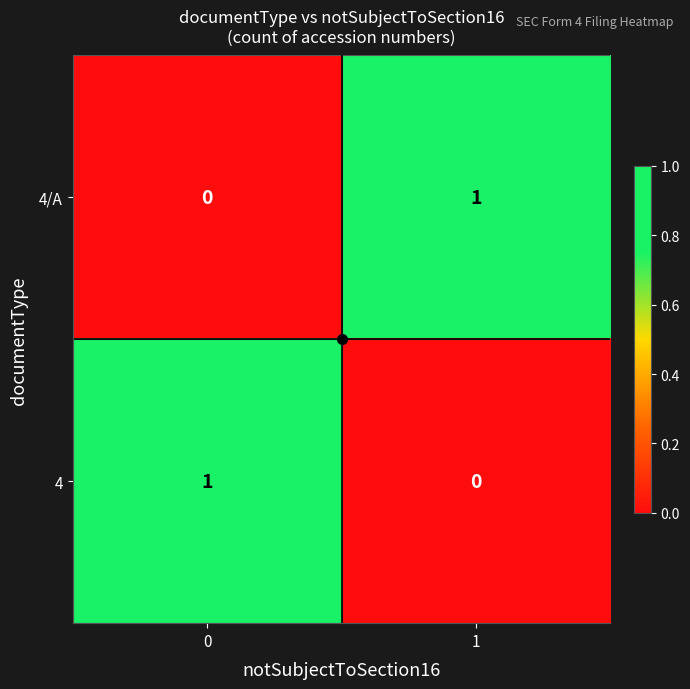

What is the total value across all series at 0?

1